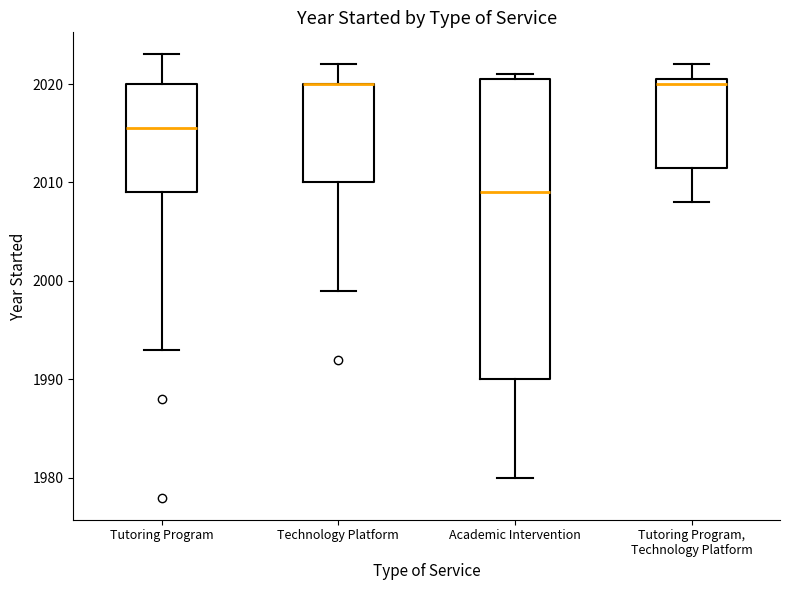

Where does the lower whisker of the box for Tutoring Program end on the y-axis? The values are not printed on the chart, so give them approximately, as read against the axis.

1993